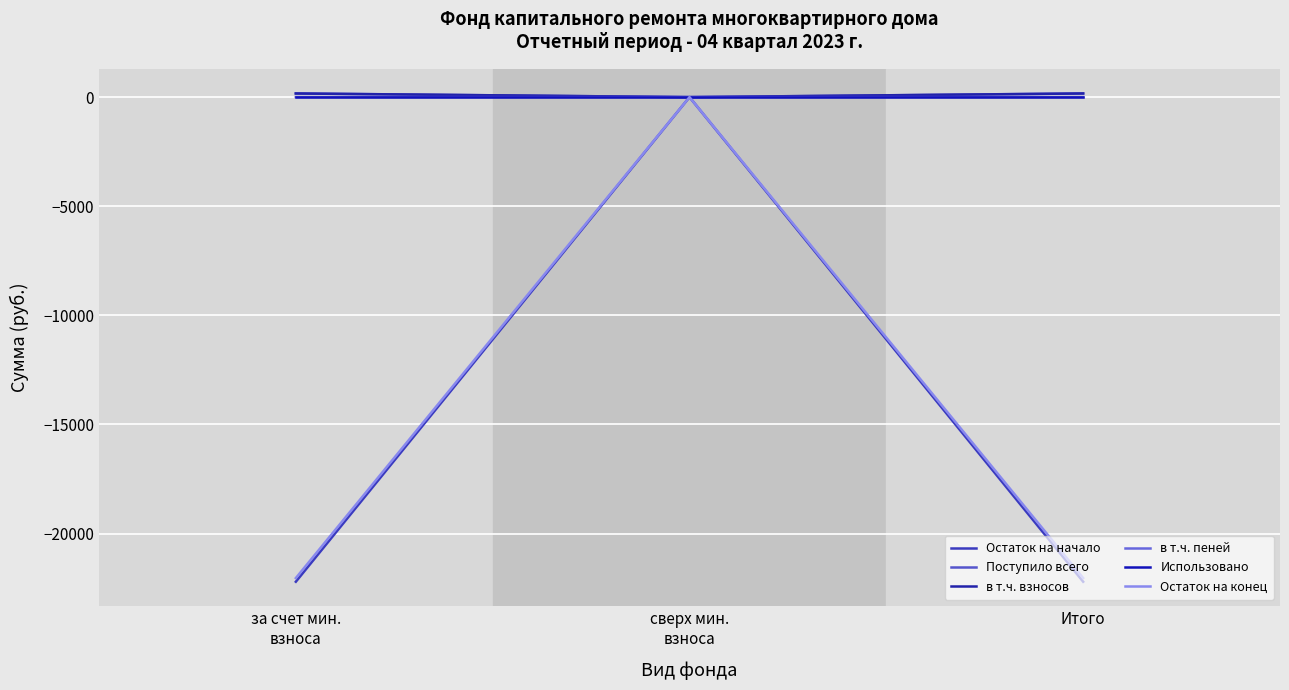

What is the difference between the в т.ч. пеней values at сверх мин.
взноса and за счет мин.
взноса?

1.5